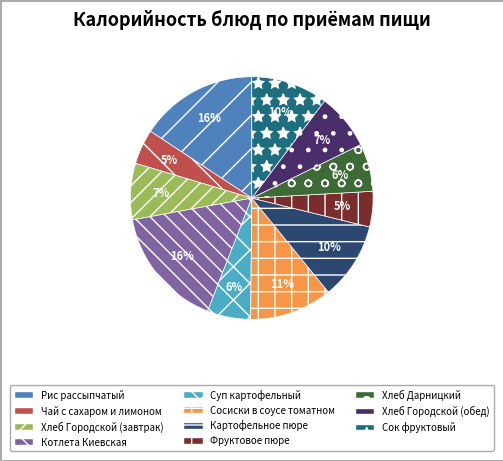

Is the sum of Сок фруктовый and Чай с сахаром и лимоном greater than half?

No